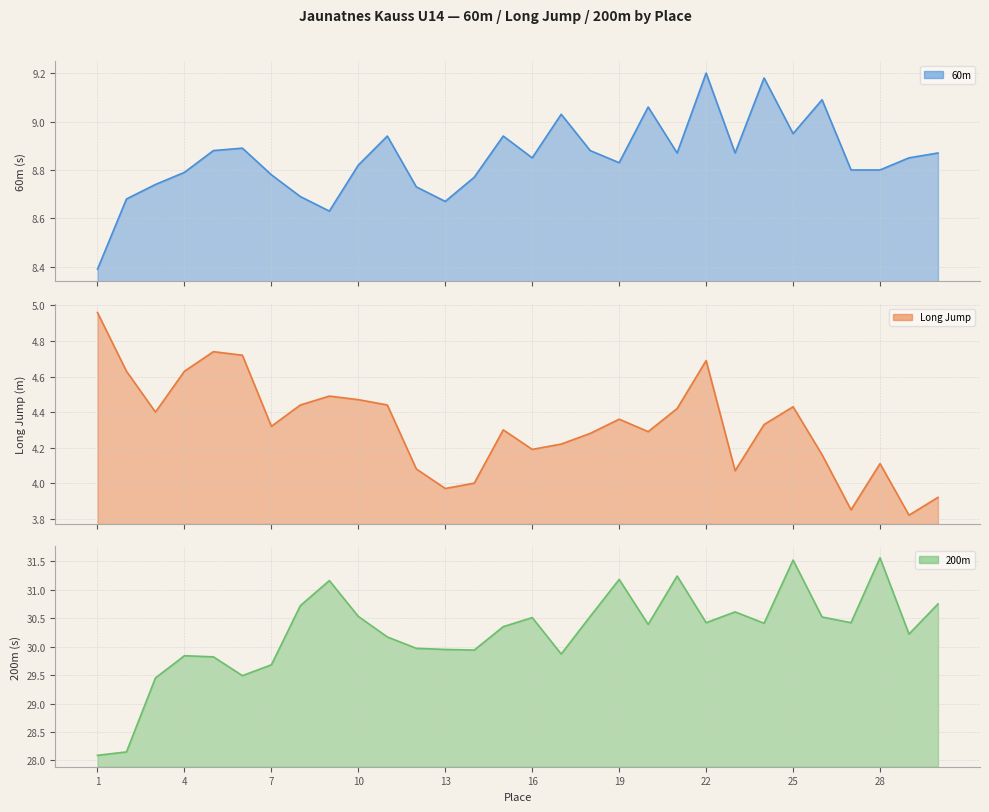

The value of 200m line at 13 is 29.9. True or false?

True